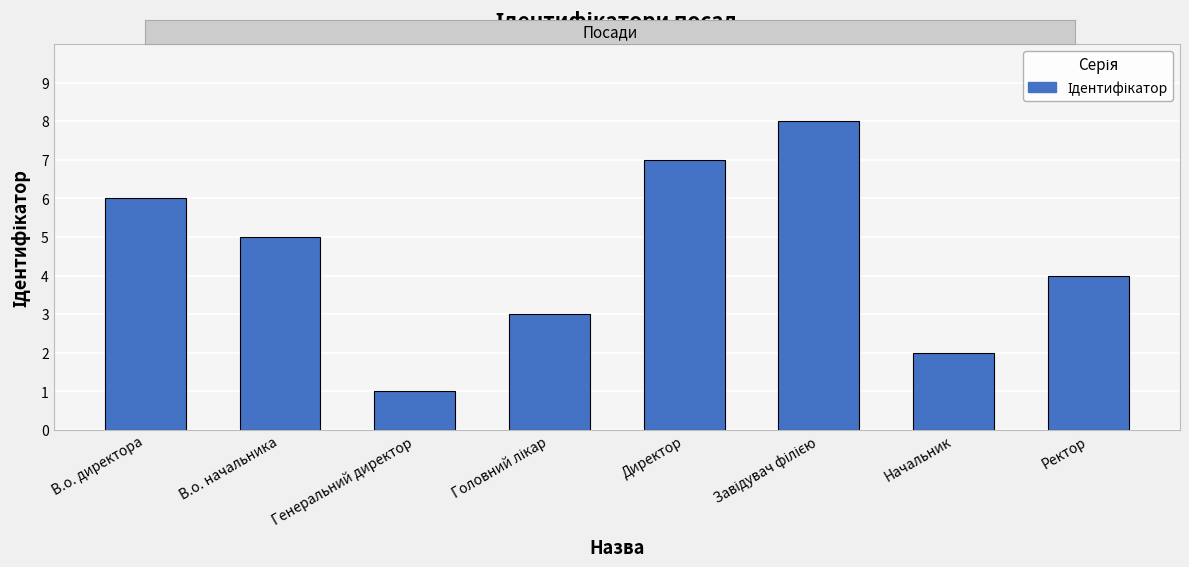

What is the change in value from В.о. начальника to Начальник?

-3